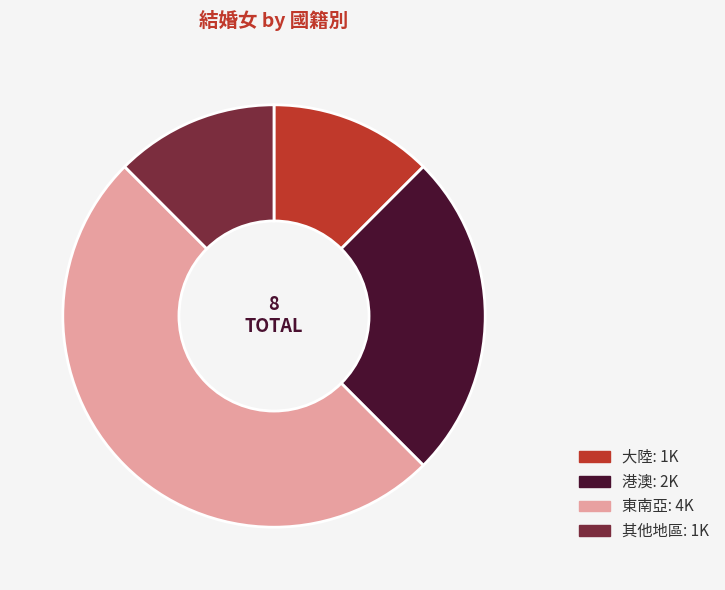

Does 其他地區 represent more than half of the total?

No